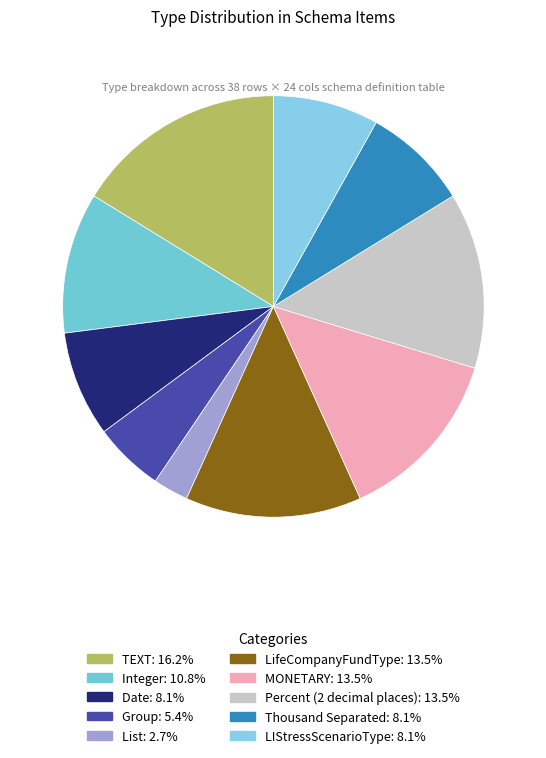

To the nearest percent, what percentage of the pie is Integer?

11%